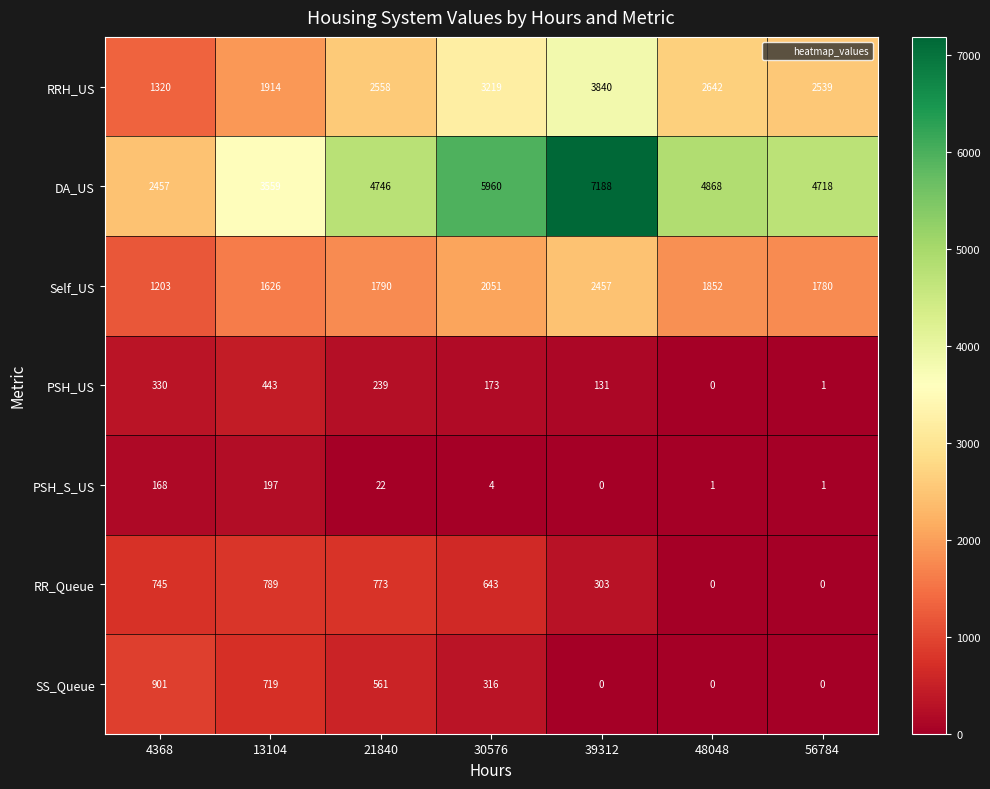

Count the Self_US values in the range 1626 to 2051.

5